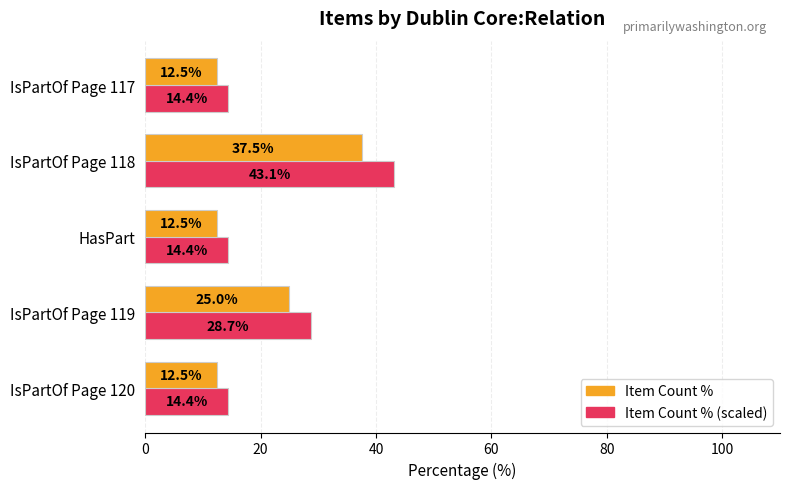

Which label corresponds to the largest value in the chart?

IsPartOf Page 118